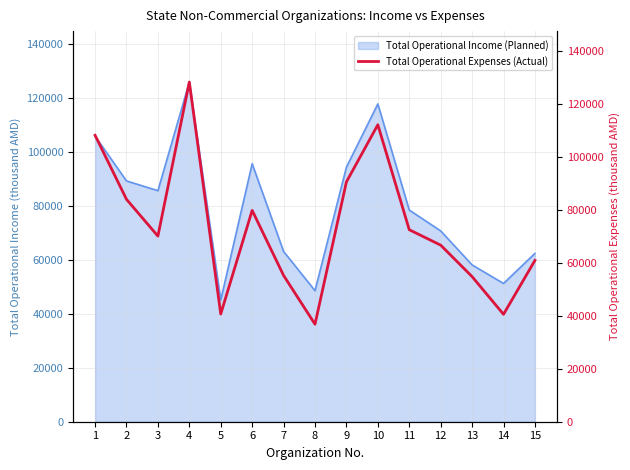

The value at 12 is 86792.6. True or false?

False